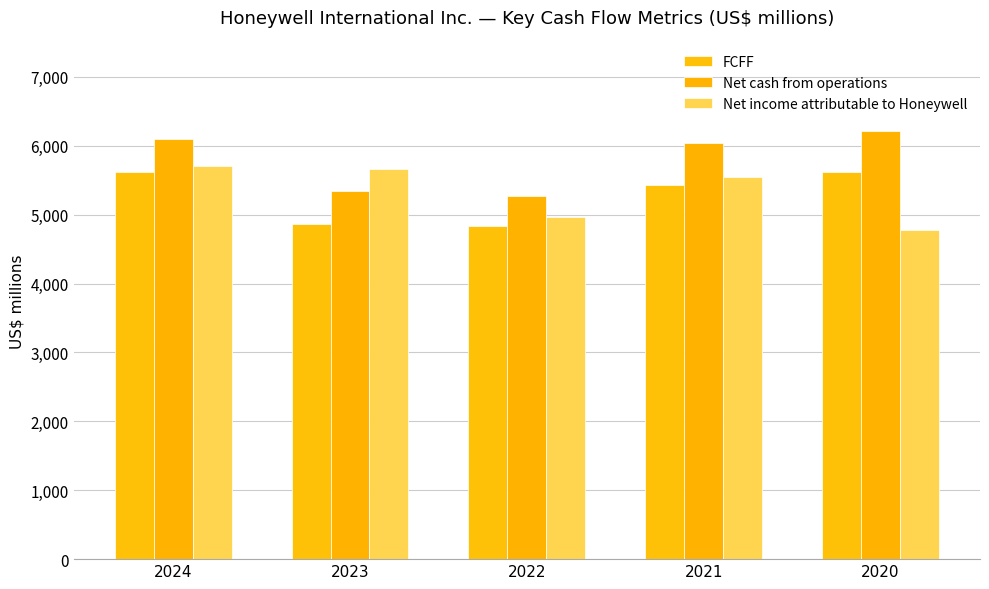

Which series changed the most between 2024 and 2021?

FCFF